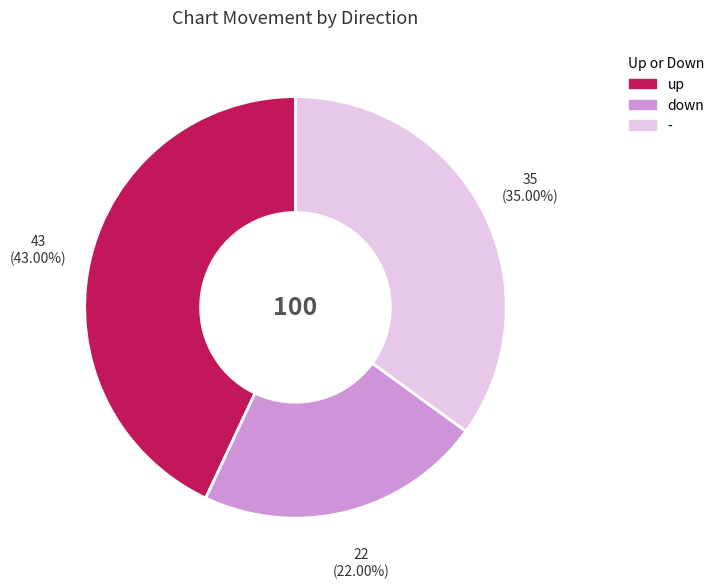

How many slices are in this pie chart?

3